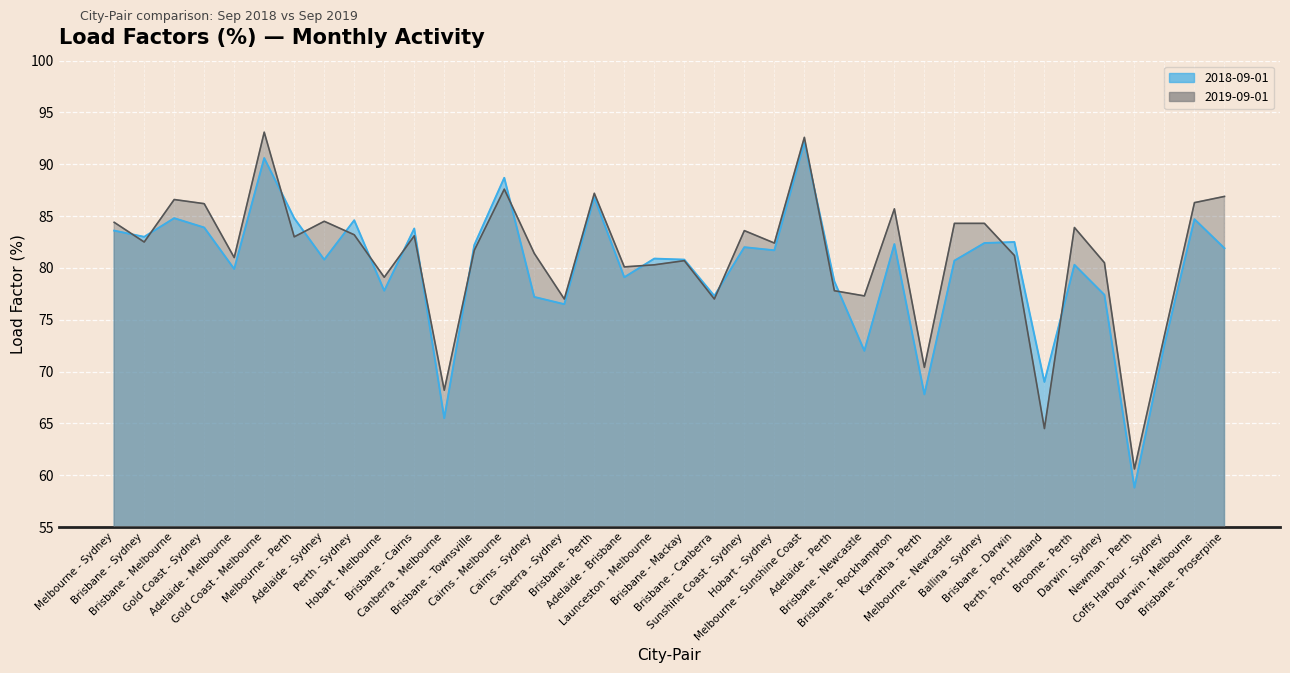

How many categories are shown in the chart?

38